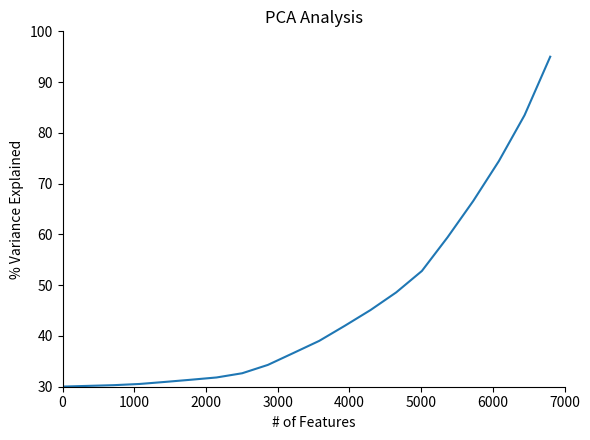

What is the difference between the maximum and minimum values?

65.0